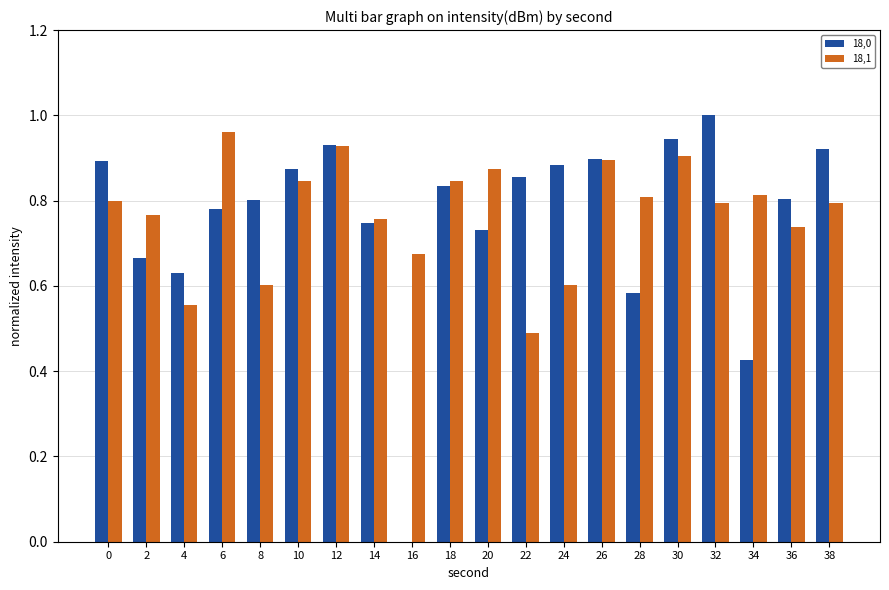

Which category has the highest value across all series?

32